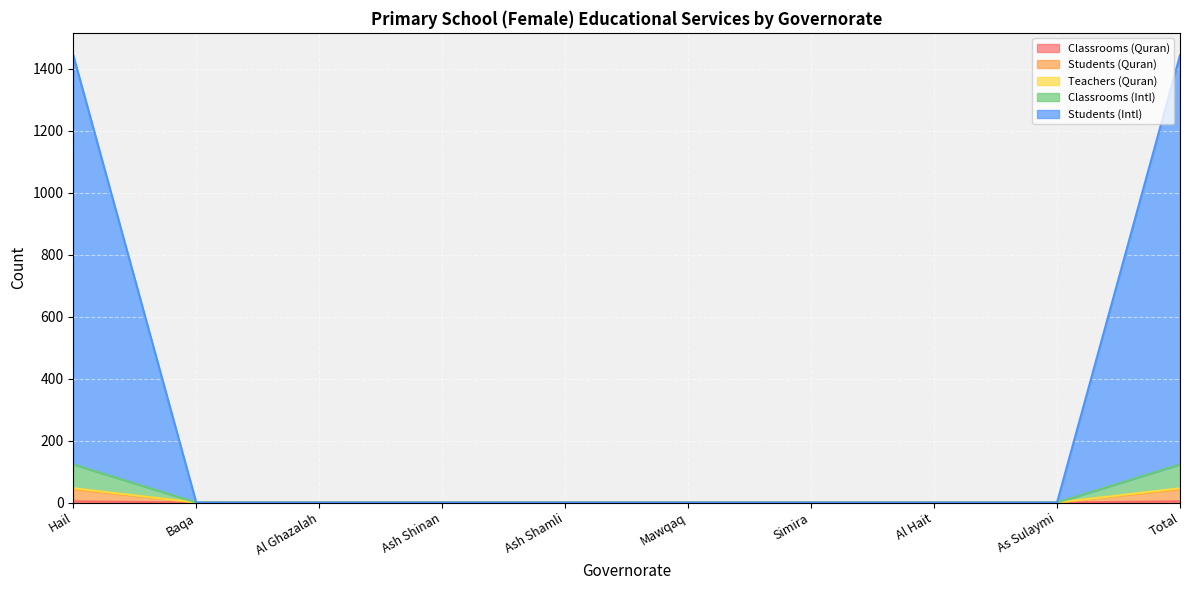

What position from the right is Ash Shamli?

6